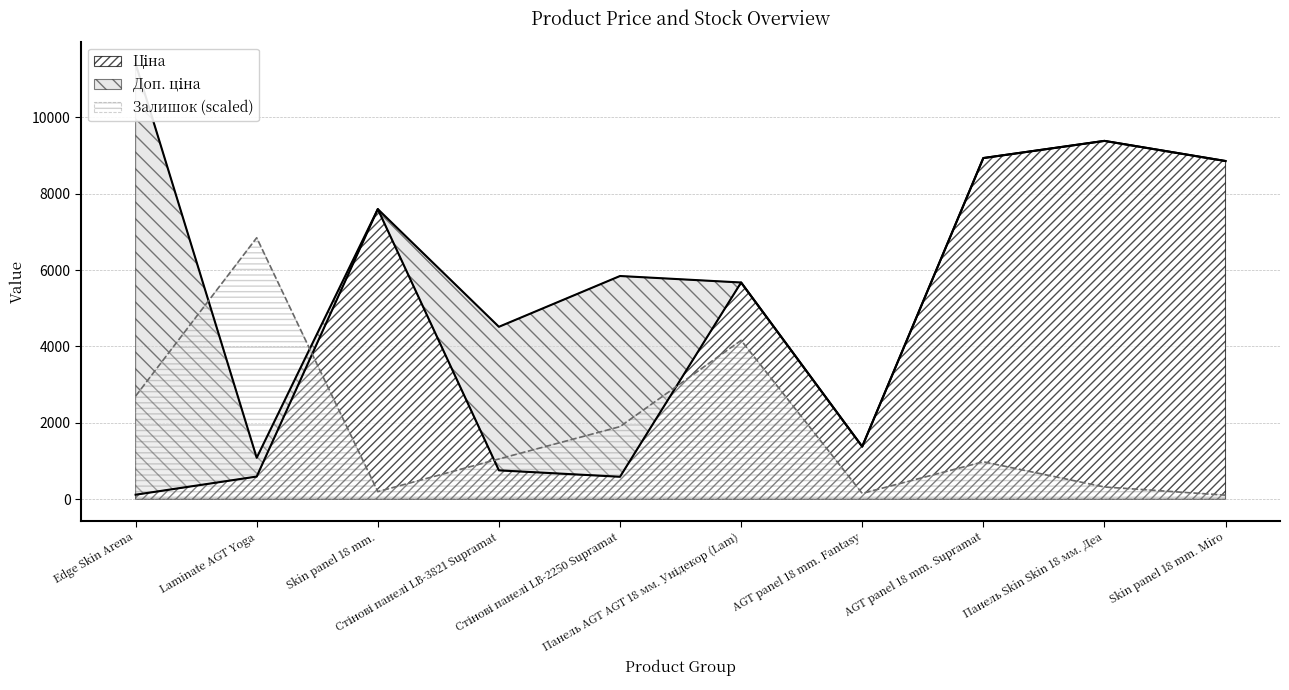

Where is Ціна nearest to the value 4749?

Панель AGT AGT 18 мм. Унідекор (Lam)